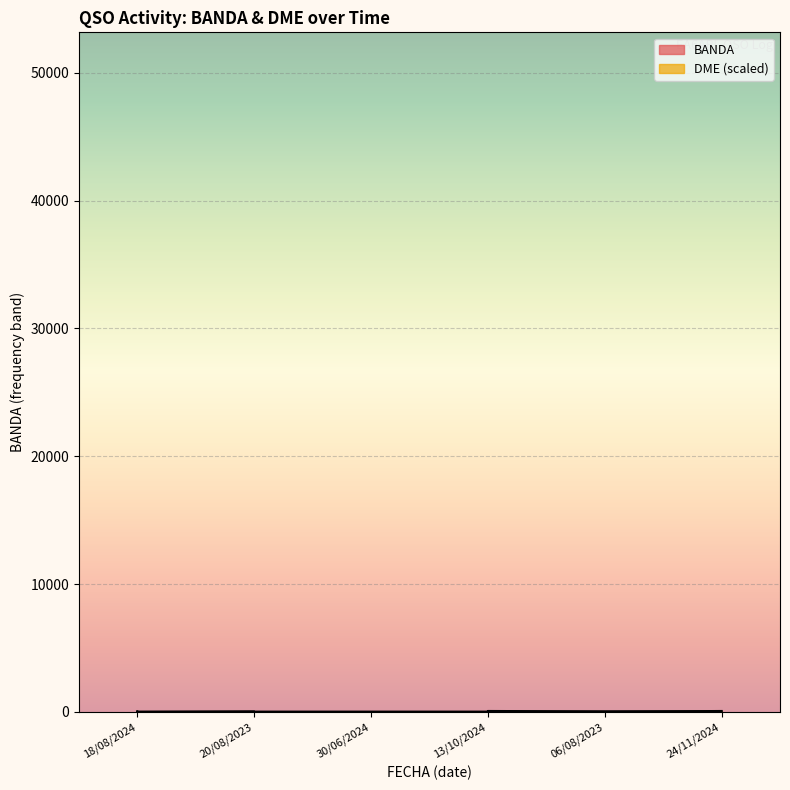

In BANDA, how many points are higher than both neighbors (excluding endpoints)?

1